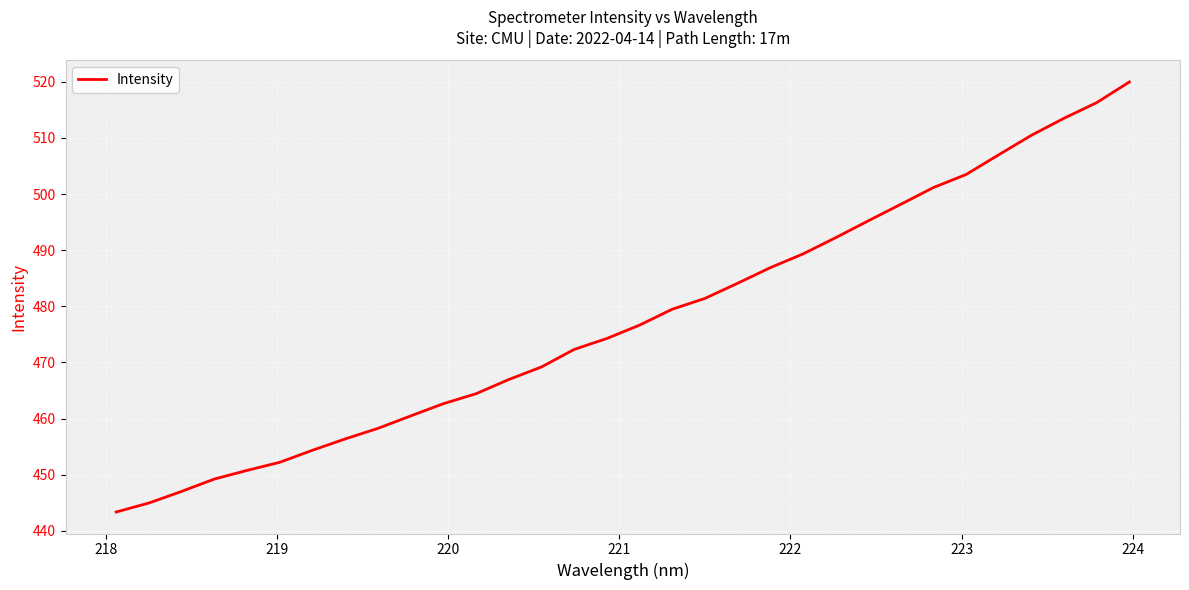

What is the average value?

477.6